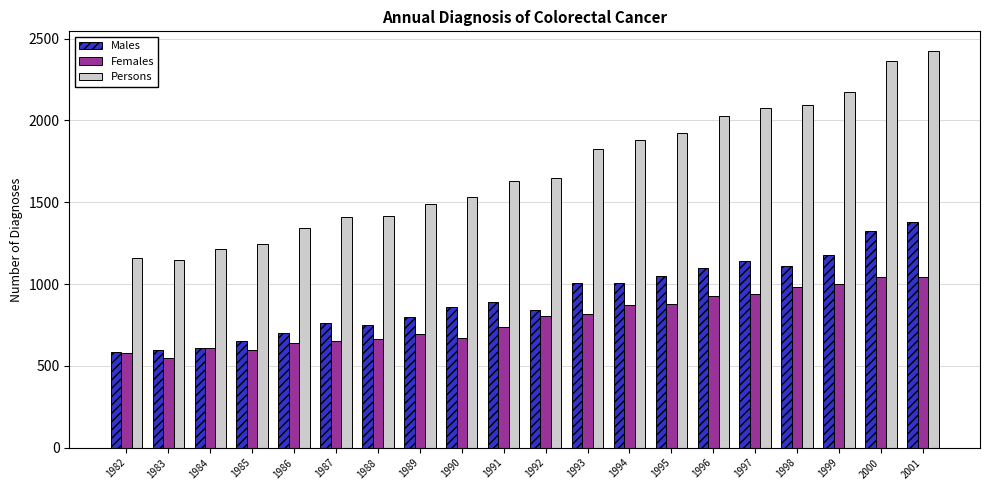

How many distinct data groups are displayed?

3